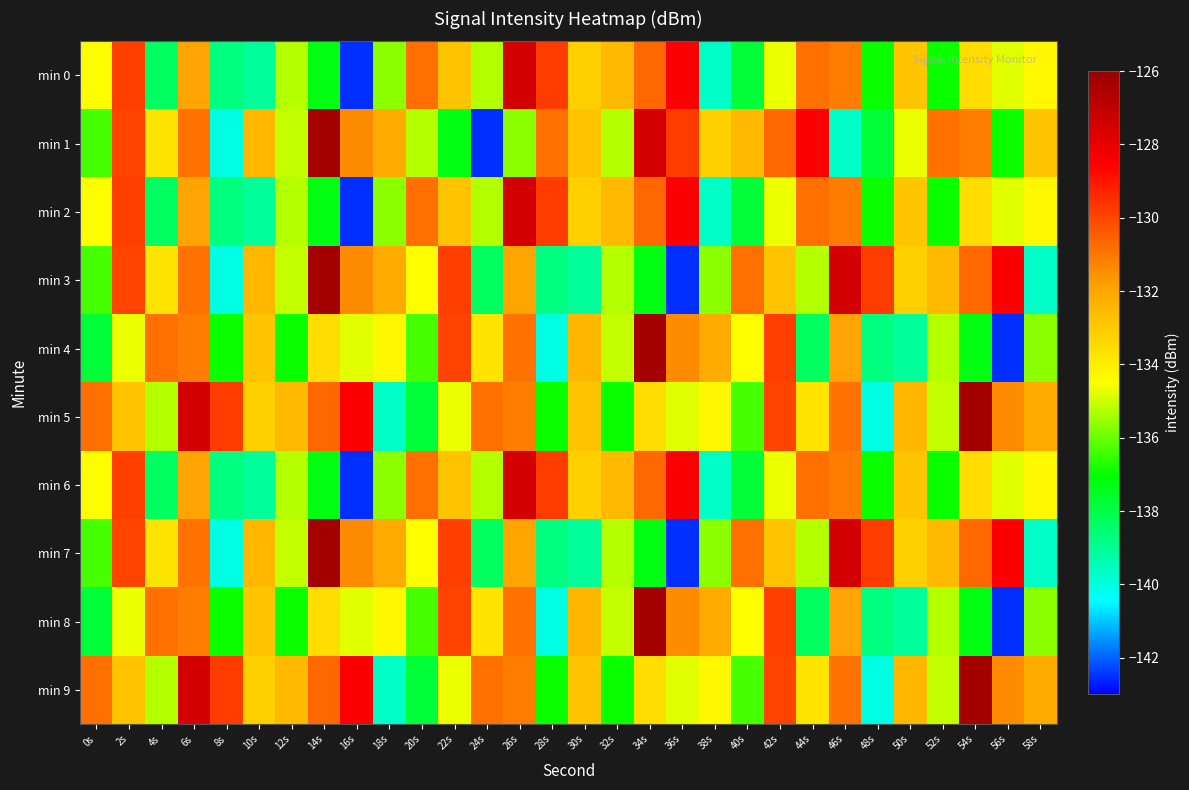

Which series has the widest spread of values?

min 1